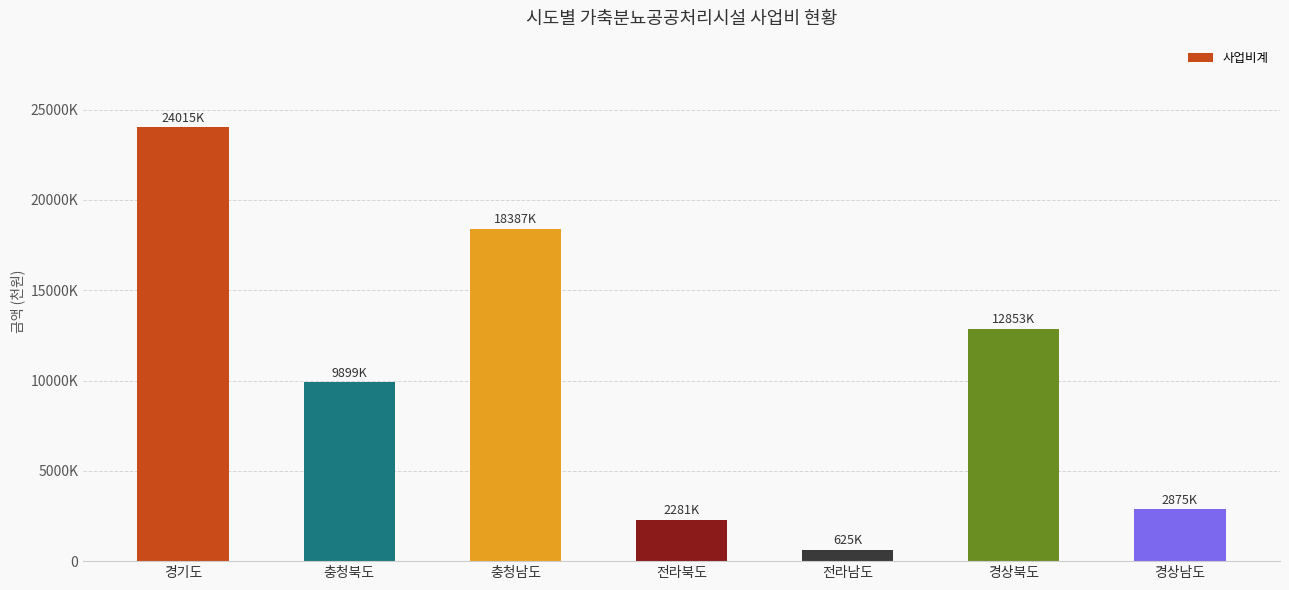

Rank the categories by value from highest to lowest.

경기도, 충청남도, 경상북도, 충청북도, 경상남도, 전라북도, 전라남도